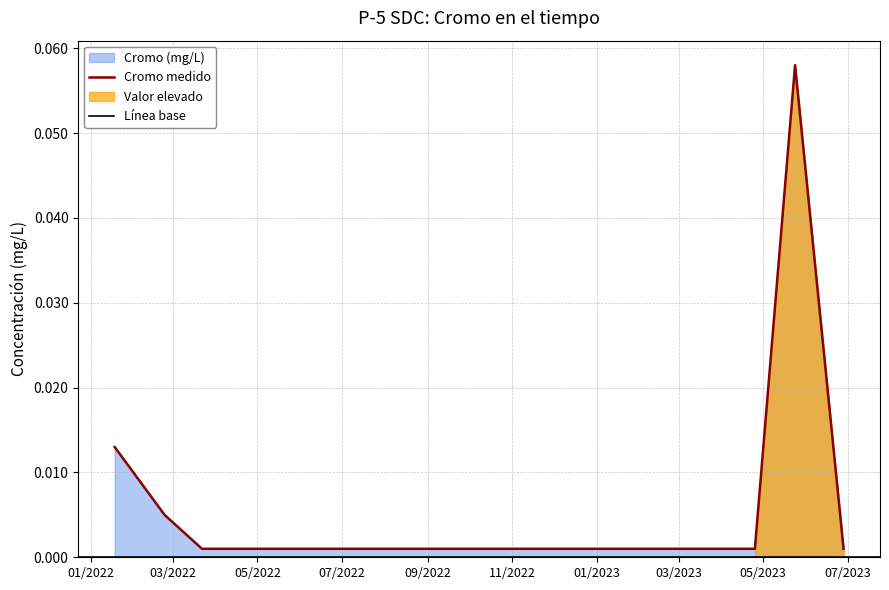

Reading left to right, list all the values displayed in this chart.

2022/1/18=0.0	2022/2/23=0.0	2022/3/22=0.0	2022/4/26=0.0	2022/5/24=0.0	2022/6/21=0.0	2022/7/26=0.0	2022/8/23=0.0	2022/9/27=0.0	2022/10/25=0.0	2022/11/22=0.0	2022/12/20=0.0	2023/1/24=0.0	2023/2/22=0.0	2023/3/28=0.0	2023/4/25=0.0	2023/5/24=0.1	2023/6/28=0.0